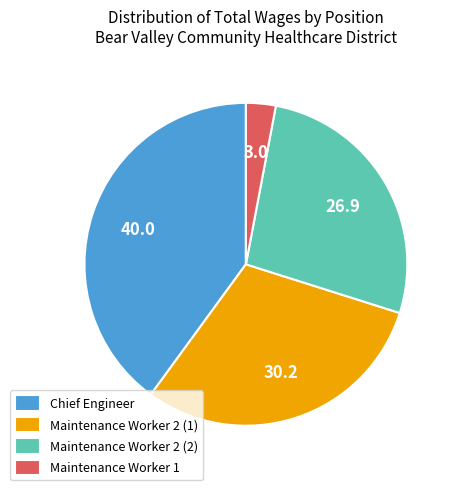

The Chief Engineer slice represents 30% of the pie. True or false?

False